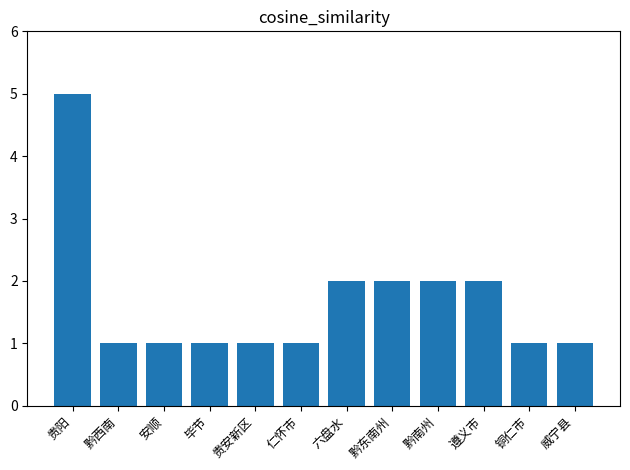

Reading right to left, list all the values displayed in this chart.

威宁县=1	铜仁市=1	遵义市=2	黔南州=2	黔东南州=2	六盘水=2	仁怀市=1	贵安新区=1	毕节=1	安顺=1	黔西南=1	贵阳=5